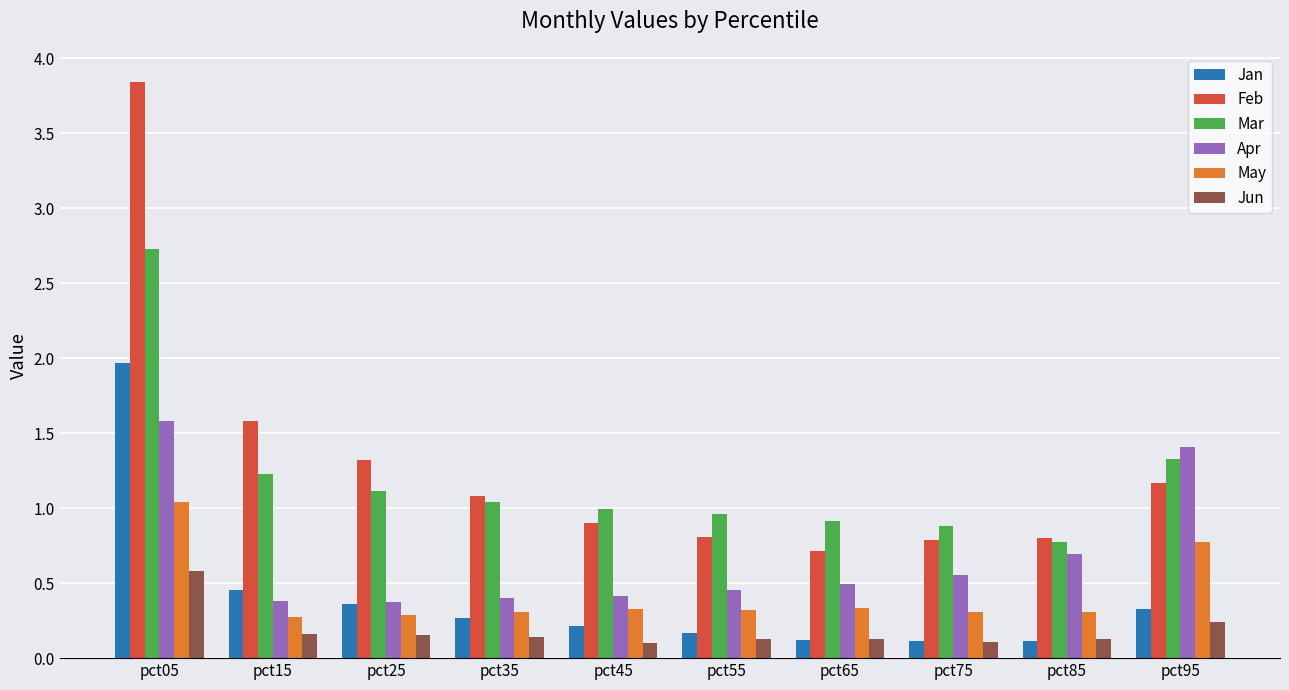

Count the number of categories in the chart.

10